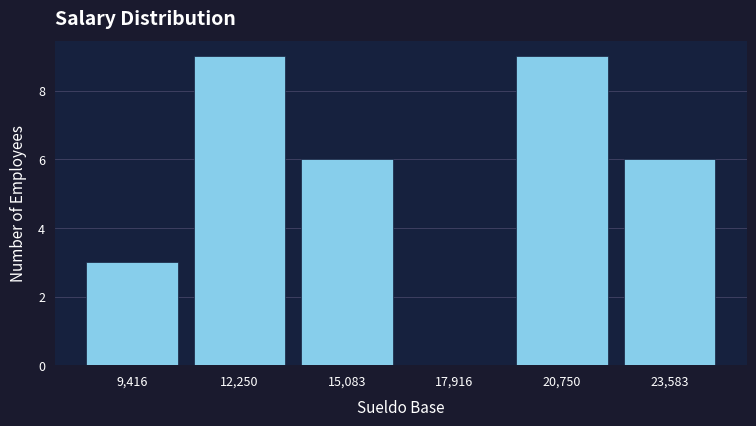

How tall is the bar that spans 13500 to 16500 on the x-axis? Neither the bar edges nor the heights are printed on the chart, so give them approximately, as read against the axes.

6